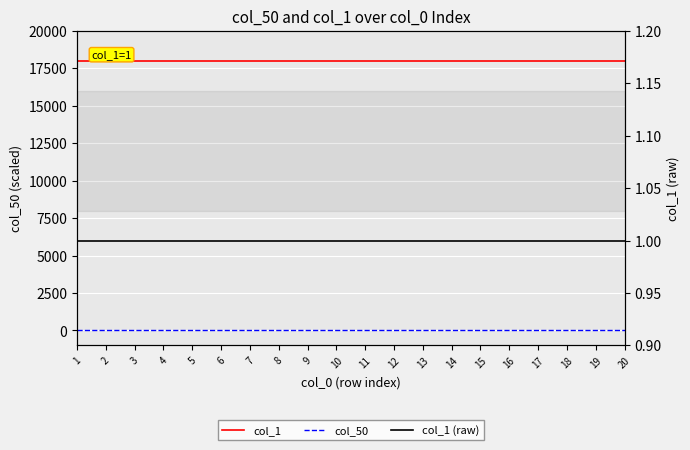

Between 1 and 11, which series saw the biggest shift?

col_1